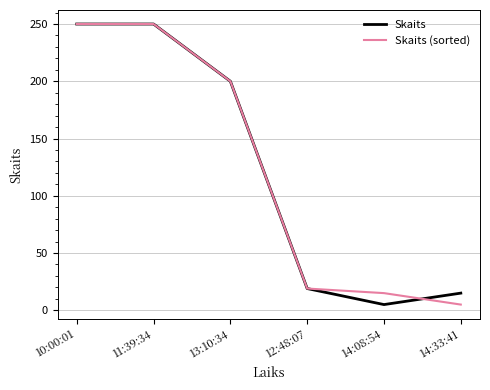

The value of Skaits (sorted) at 12:48:07 is 19. True or false?

True